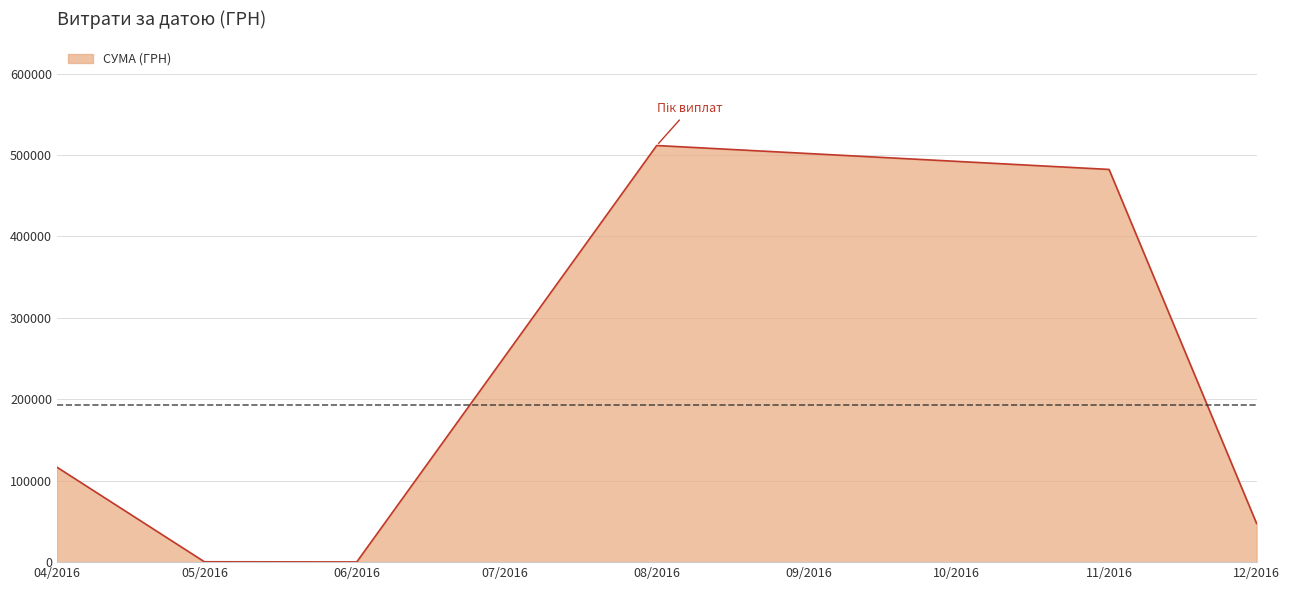

Which label corresponds to the largest value in the chart?

08/2016